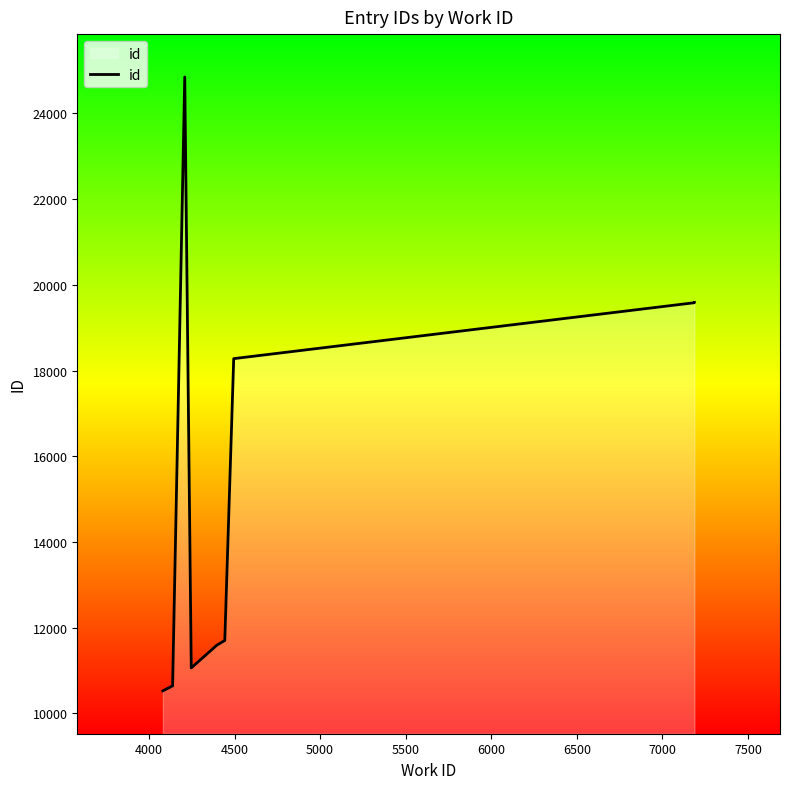

What is the difference between the maximum and second lowest values?

14210